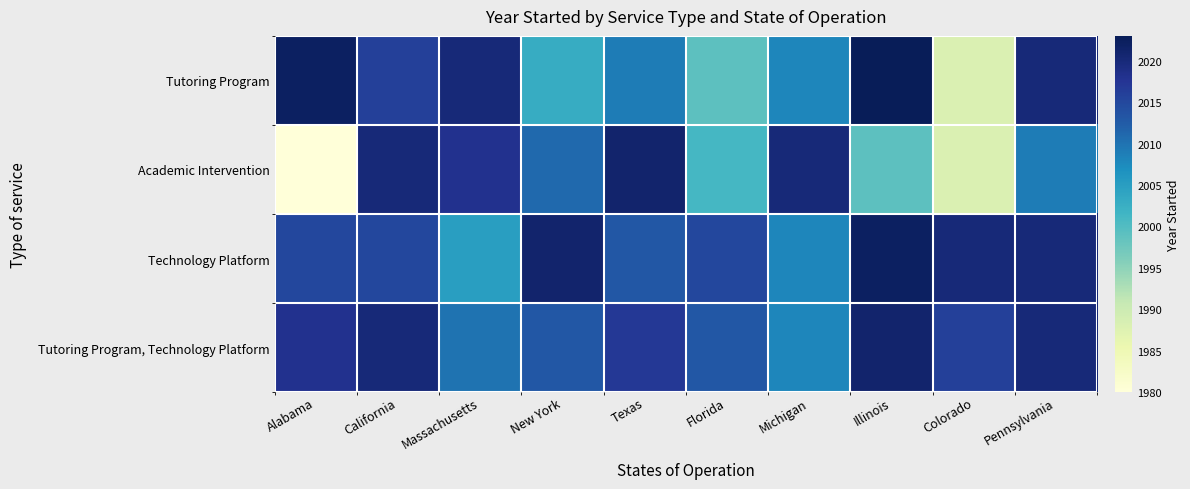

What is the maximum value shown in the chart?

2023